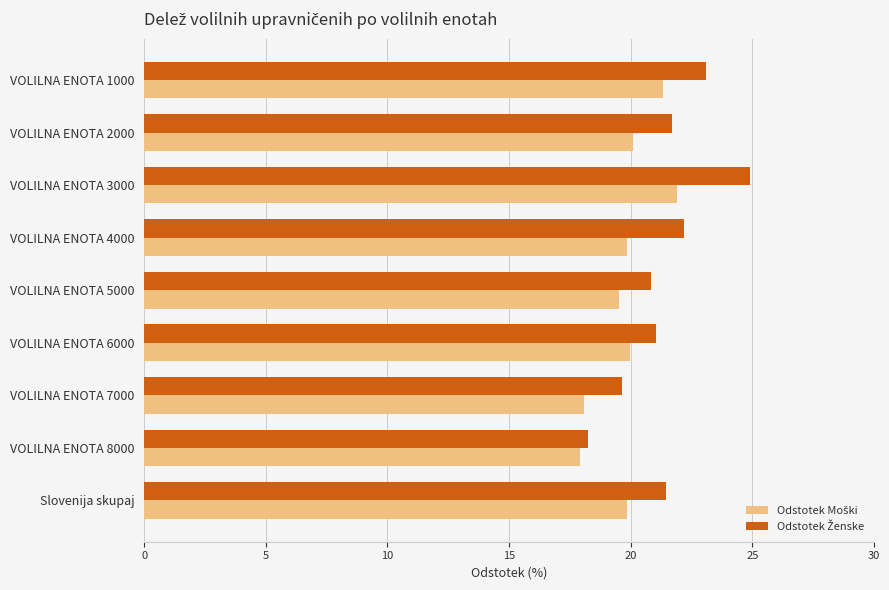

What is the difference between the highest and lowest values at VOLILNA ENOTA 3000?

3.0